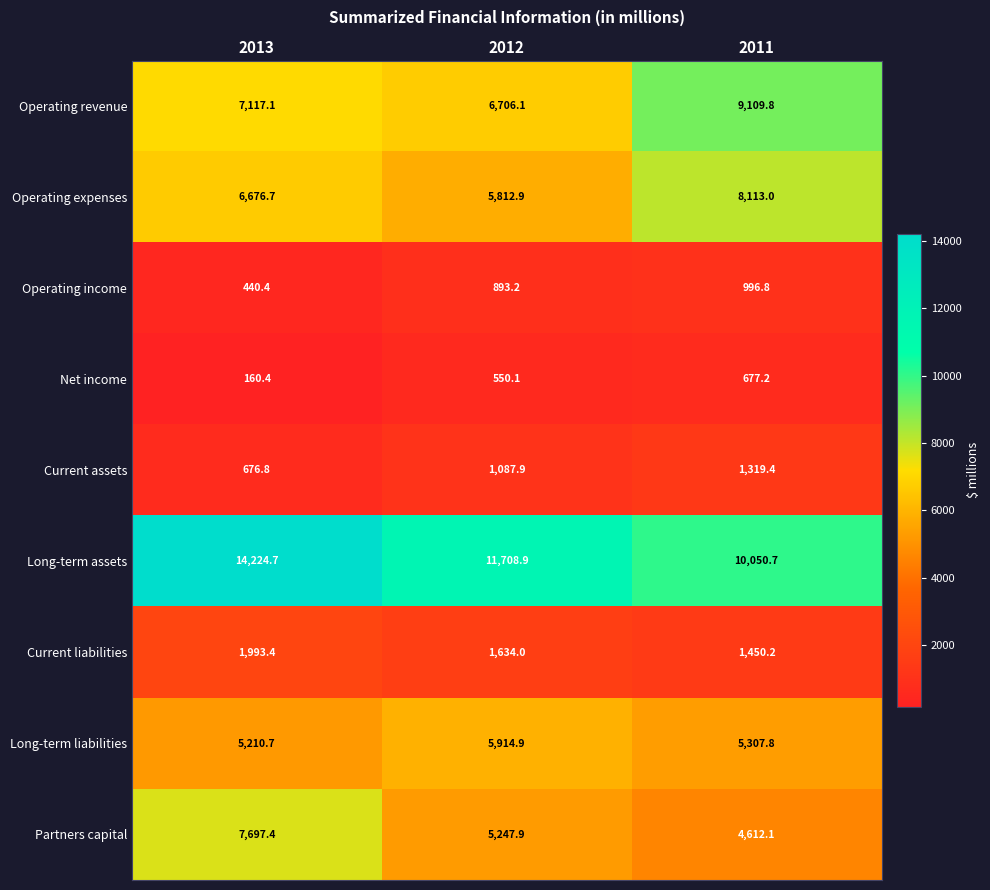

Between 2012 and 2011, which series saw the biggest shift?

Operating revenue